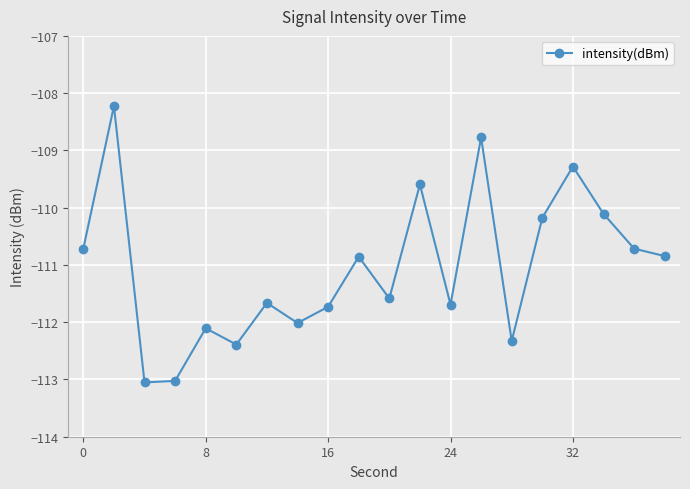

What is the maximum value shown in the chart?

-108.2